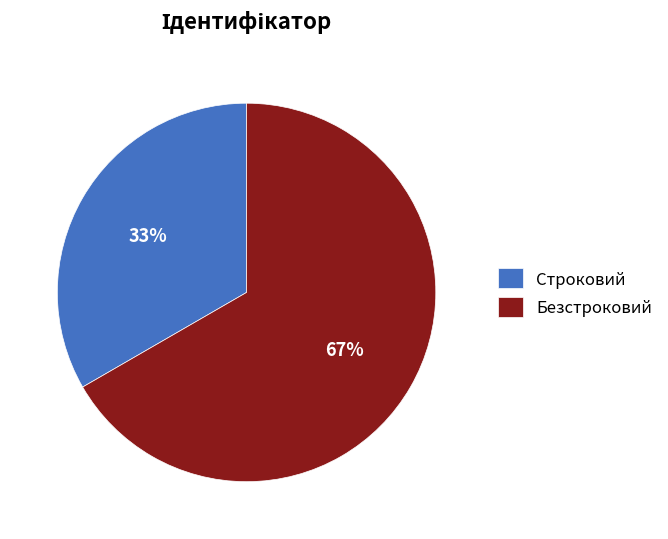

Is the sum of Строковий and Безстроковий greater than half?

Yes